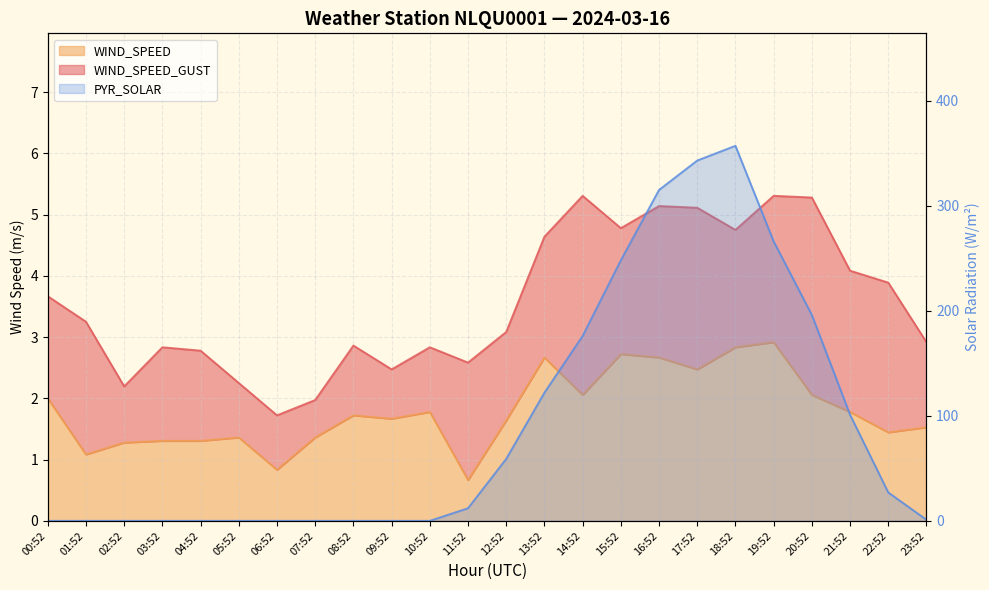

What position from the left is 12:52?

13